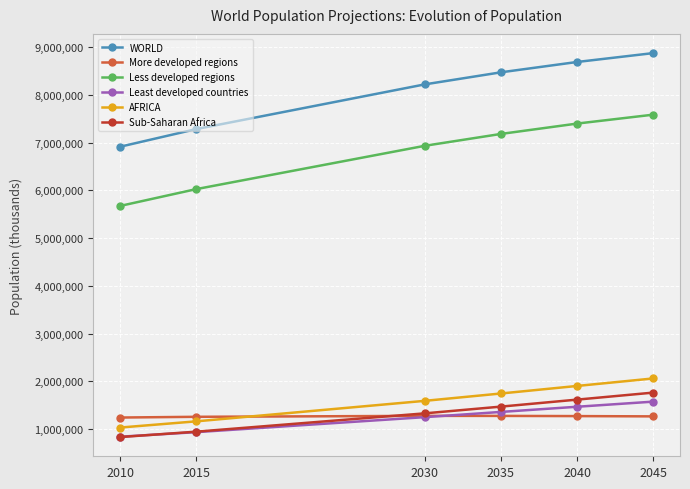

What is the sum of all WORLD values?

48473778